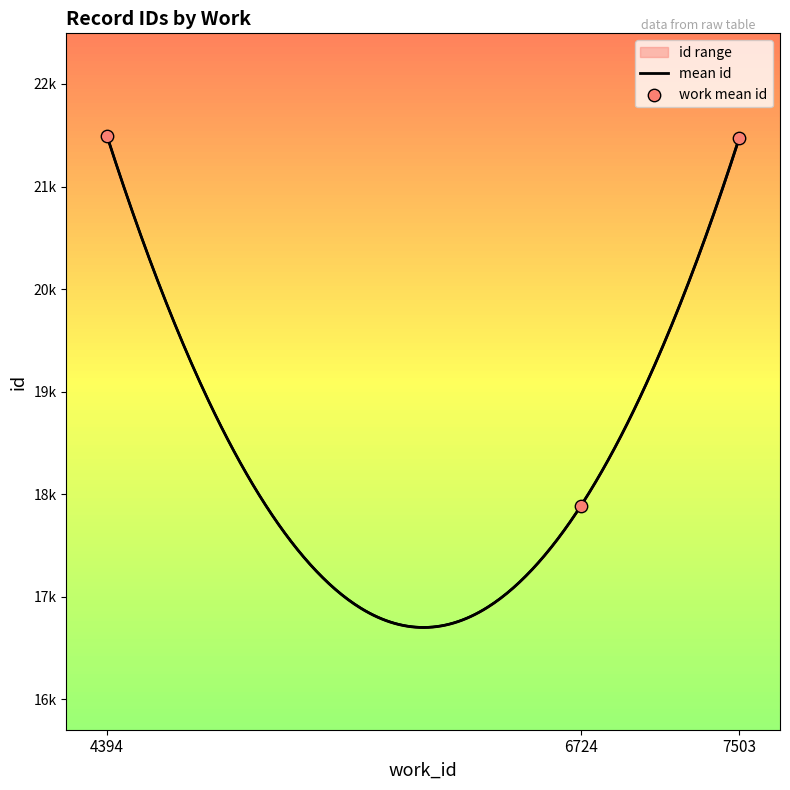

Between 4394 and 7503, which is larger?

4394